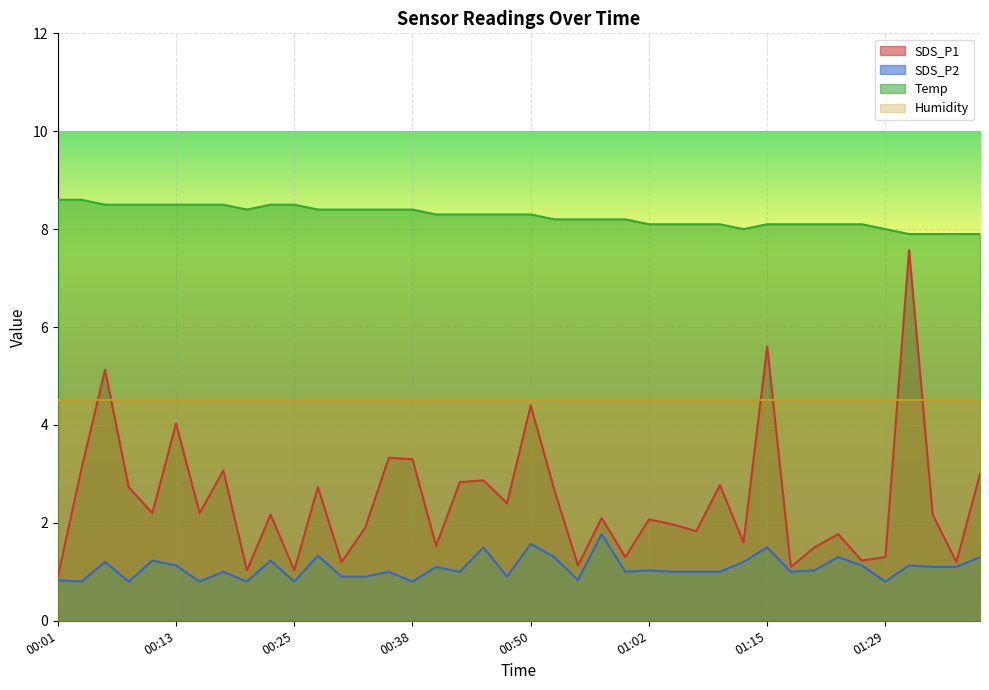

List the labels in order of SDS_P1 value, largest first.

01:32, 01:15, 00:06, 00:50, 00:13, 00:35, 00:38, 00:03, 00:18, 01:40, 00:45, 00:42, 01:10, 00:08, 00:28, 00:53, 00:48, 00:11, 00:15, 00:23, 01:34, 00:57, 01:02, 01:05, 00:33, 01:07, 01:24, 01:12, 00:40, 01:21, 01:00, 01:29, 01:27, 00:30, 01:37, 00:55, 01:18, 00:20, 00:25, 00:01